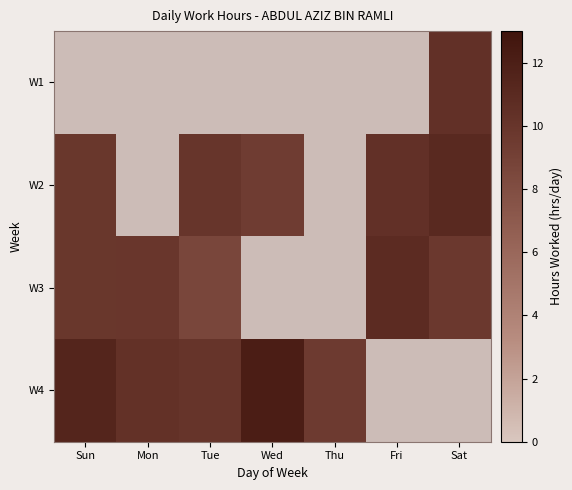

At which category does the chart reach its peak across all series?

Wed